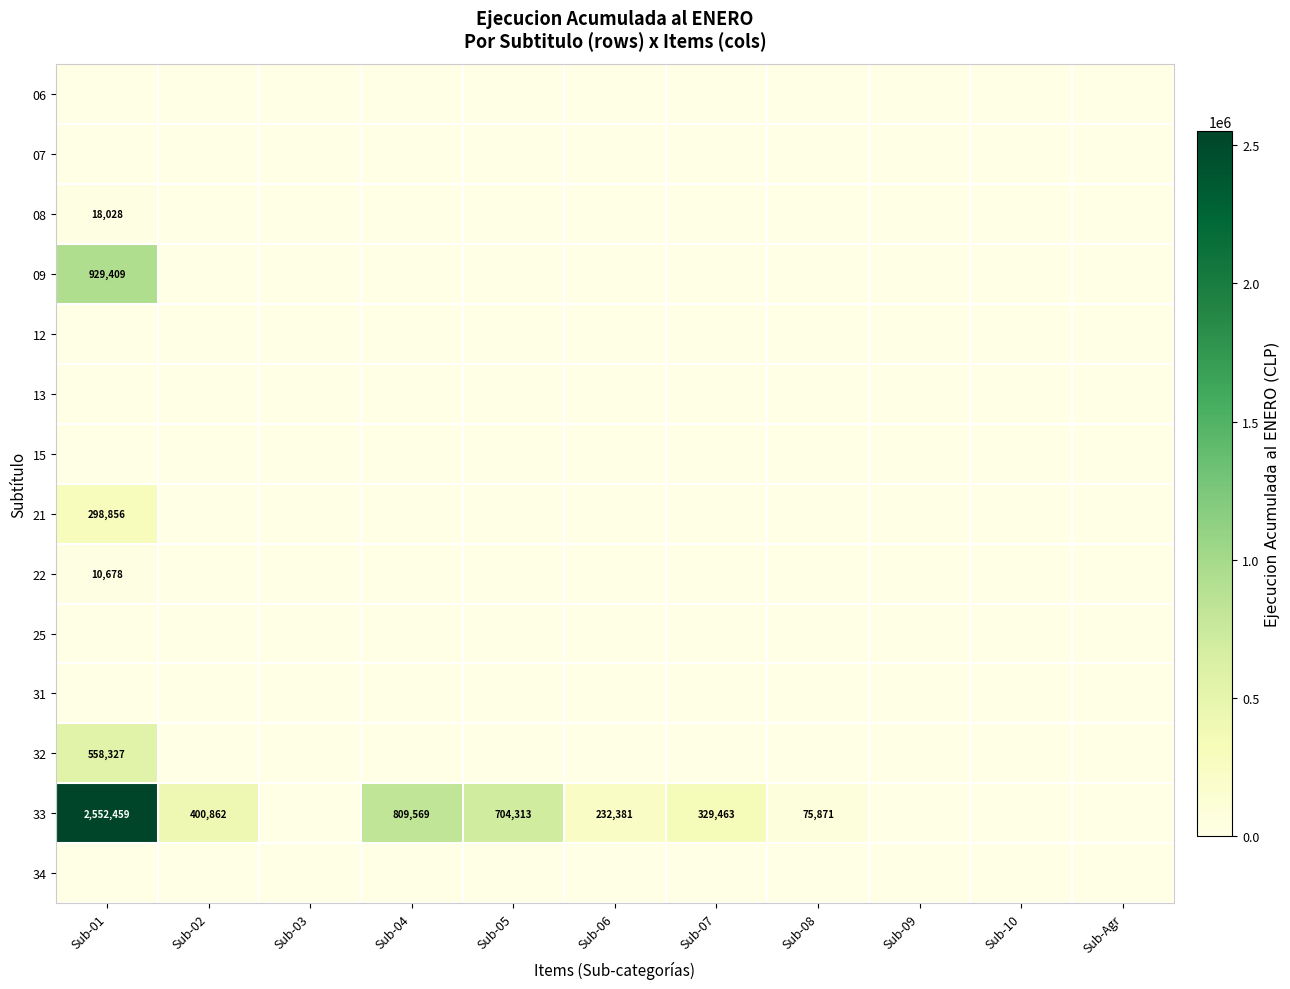

At which label does 12 reach its peak?

Sub-01